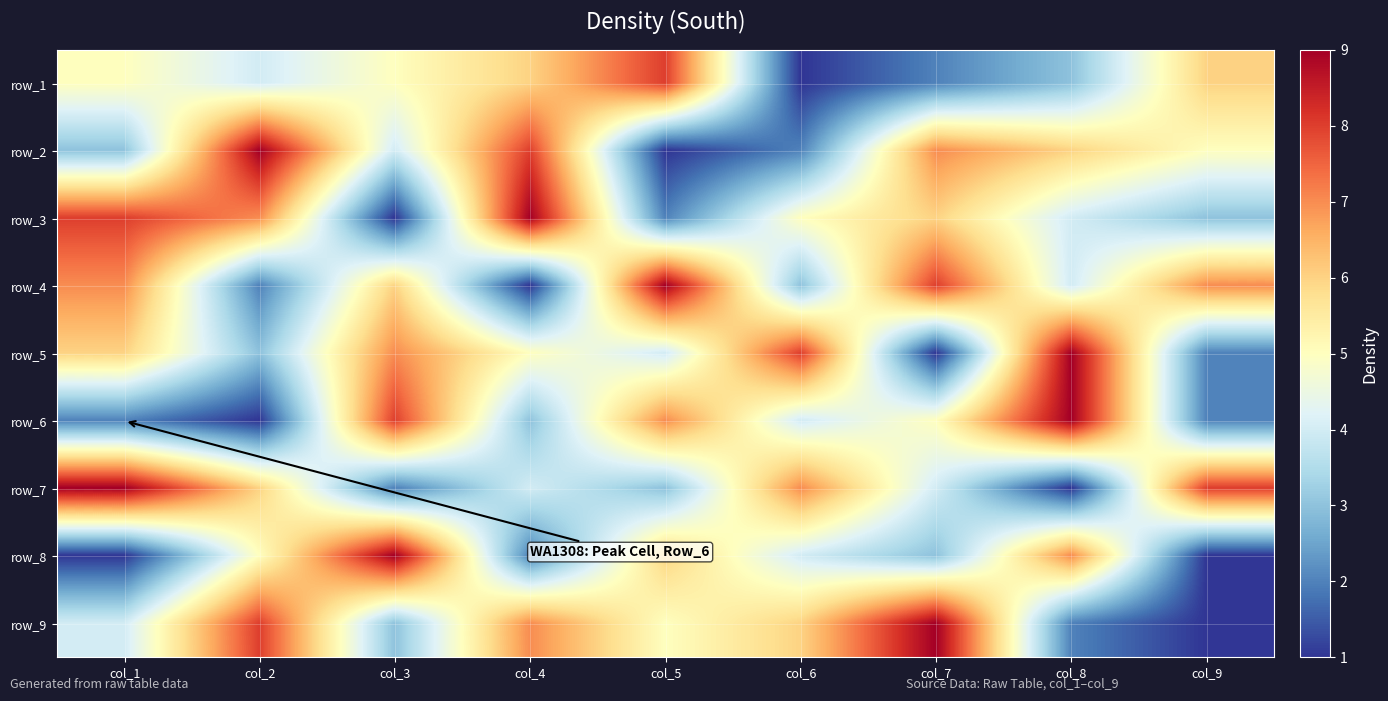

Which category has the lowest value in the row_6 series?

col_2